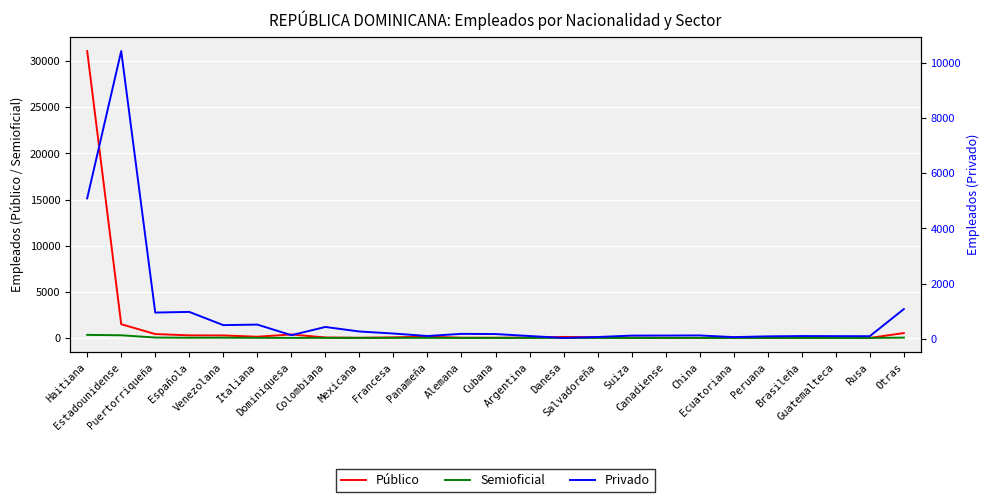

Does the chart display data point markers on the line(s)?

No